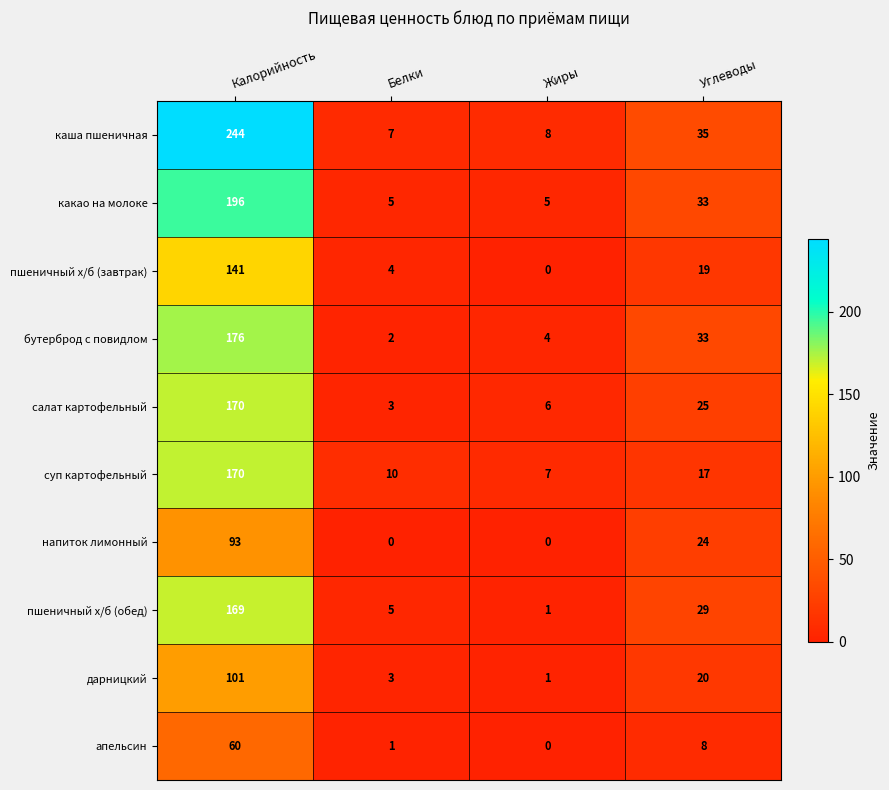

At which label is какао на молоке closest to 100?

Углеводы